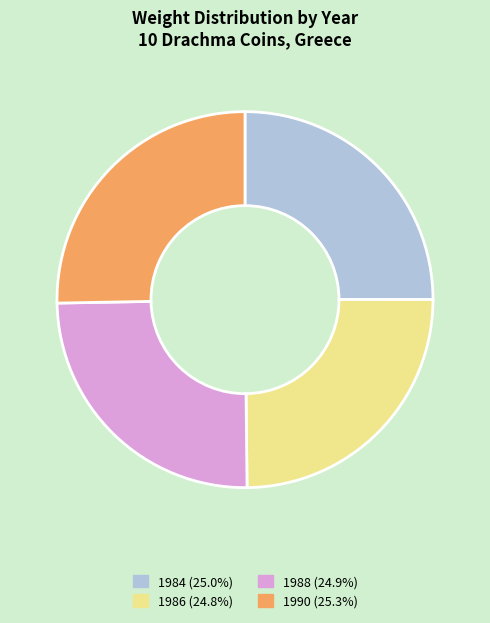

Is there any slice that represents more than half of the pie?

No